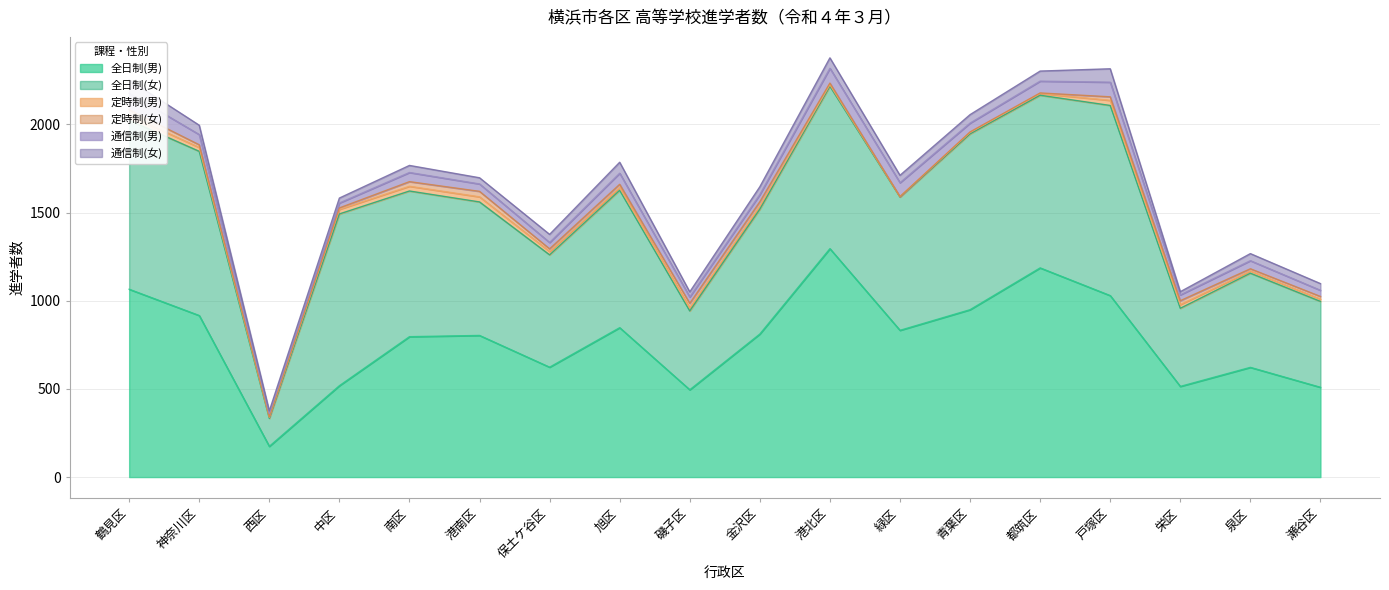

Is the value of 通信制(女) at 西区 greater than the value of 全日制(男) at 中区?

No